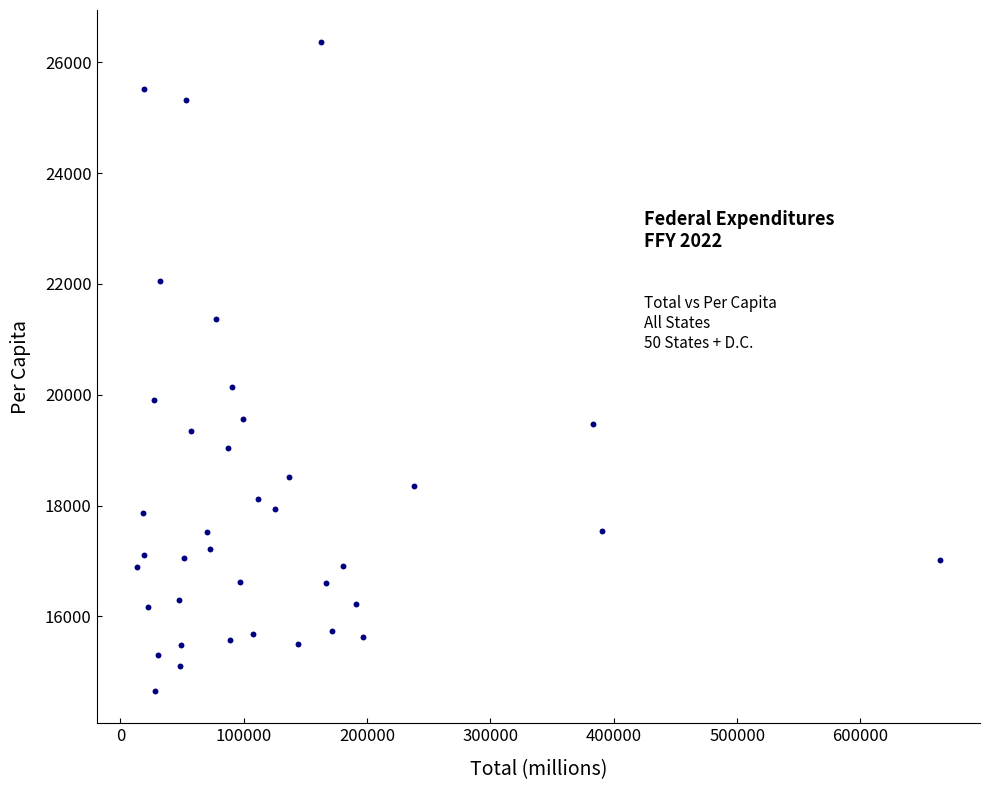

What Y value in the scatter plot is closest to 20507?

20135.8